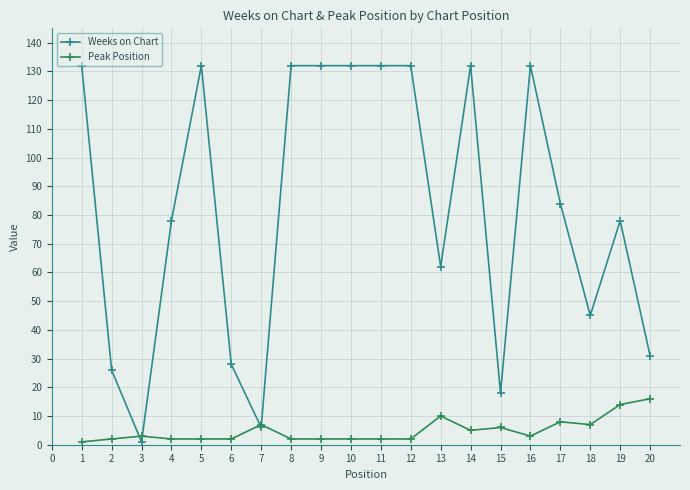

What value does the Weeks on Chart series have at 17, to the nearest 10?

80